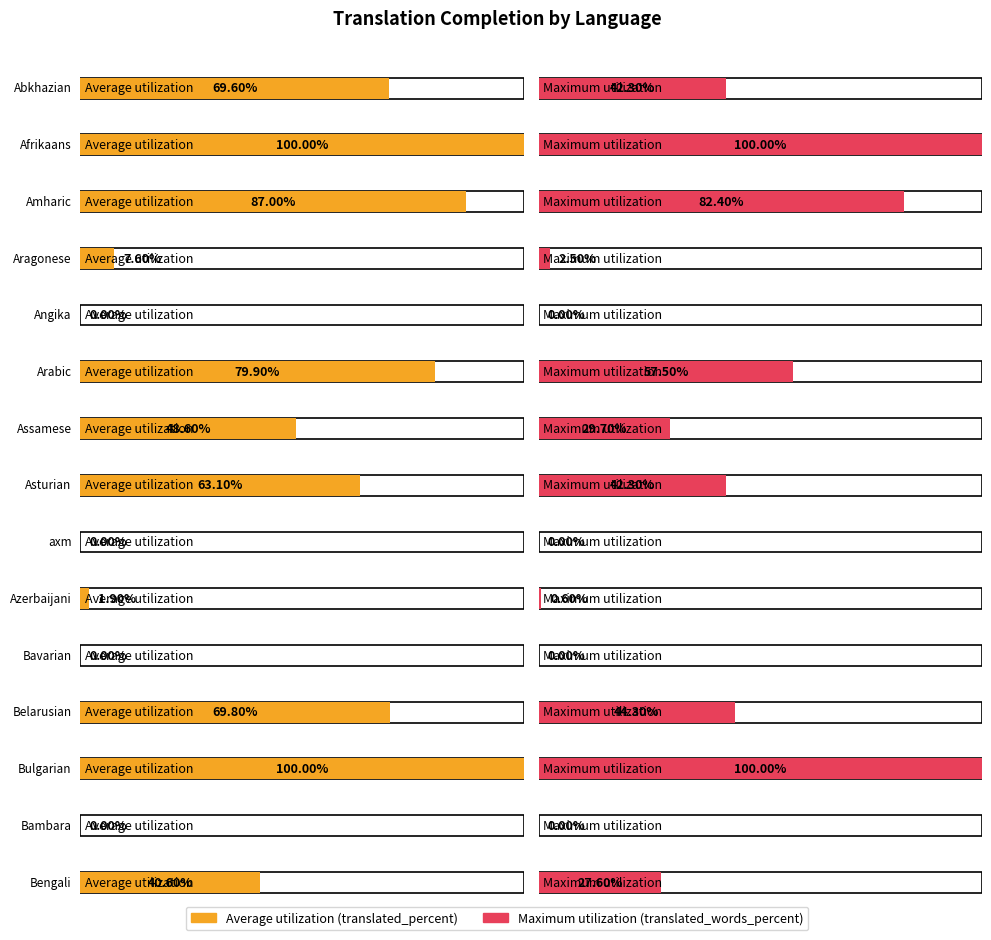

What is the difference between the second highest and minimum values in the Average utilization series?

100.0